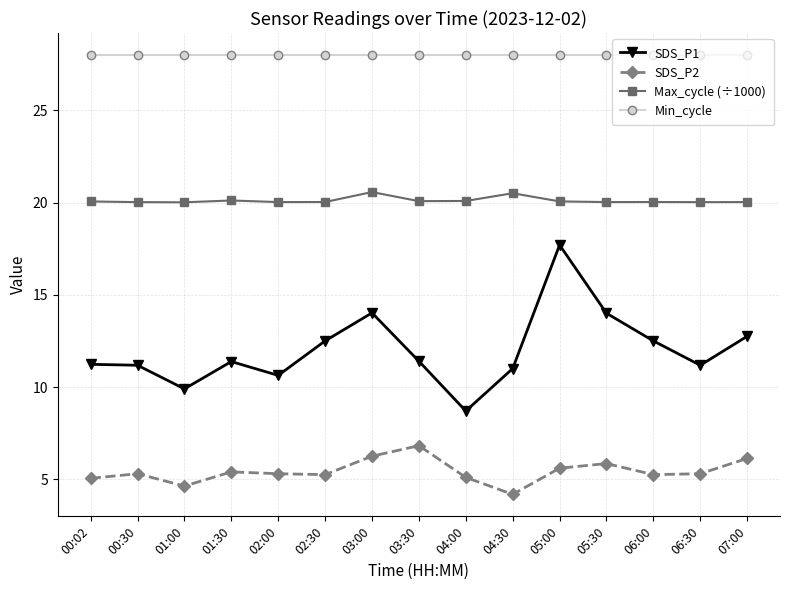

At which category is the sum across all series the highest?

05:00